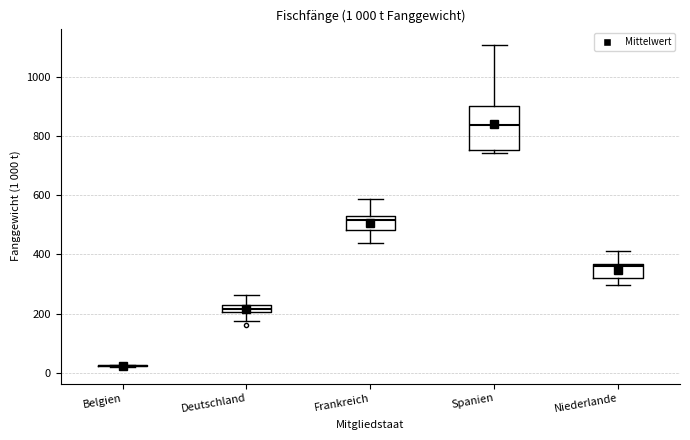

Which box is the tallest, from its lower edge to its upper edge?

Spanien